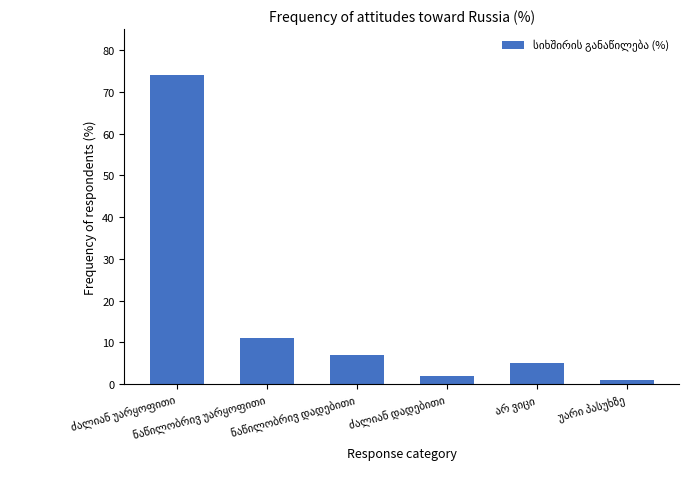

What is the greatest value displayed?

74